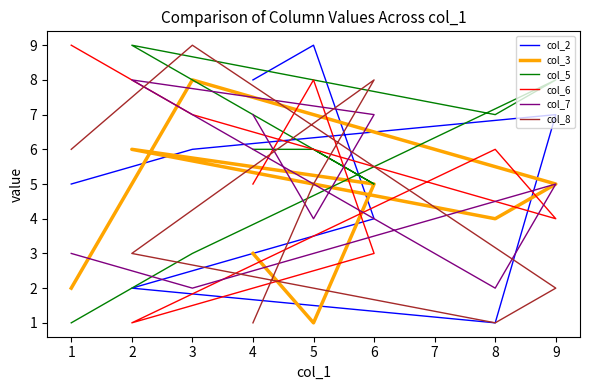

Which series has the largest total across all categories?

col_5